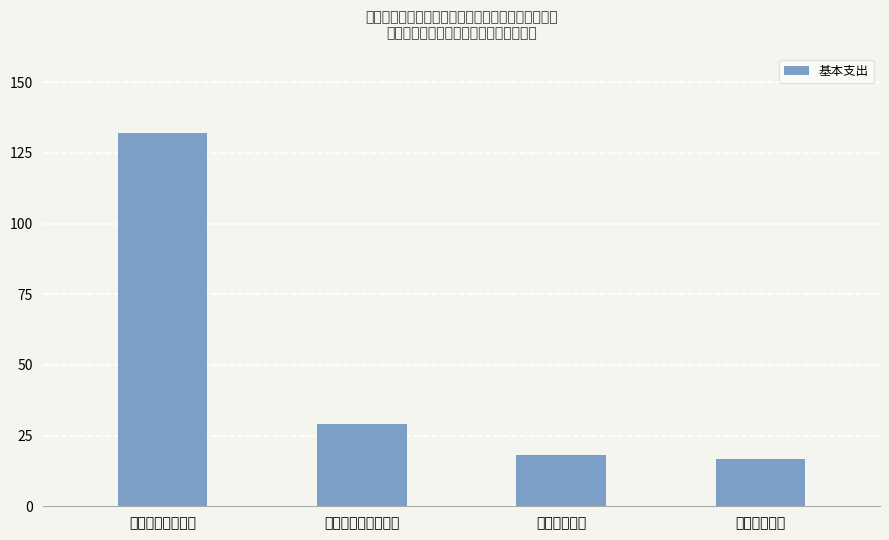

What is the maximum value shown in the chart?

131.9